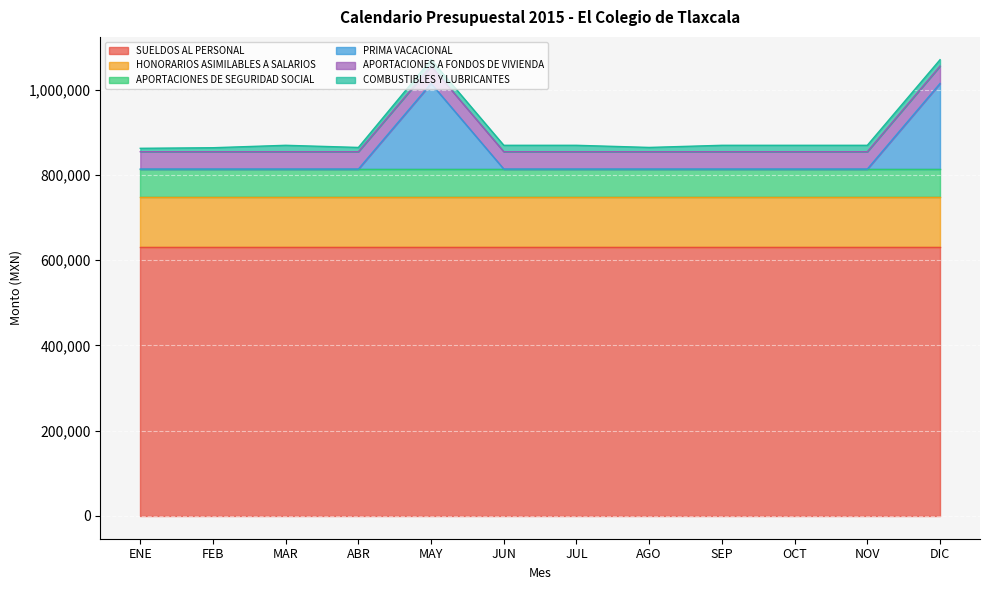

At how many categories does at least one series exceed 49349?

12